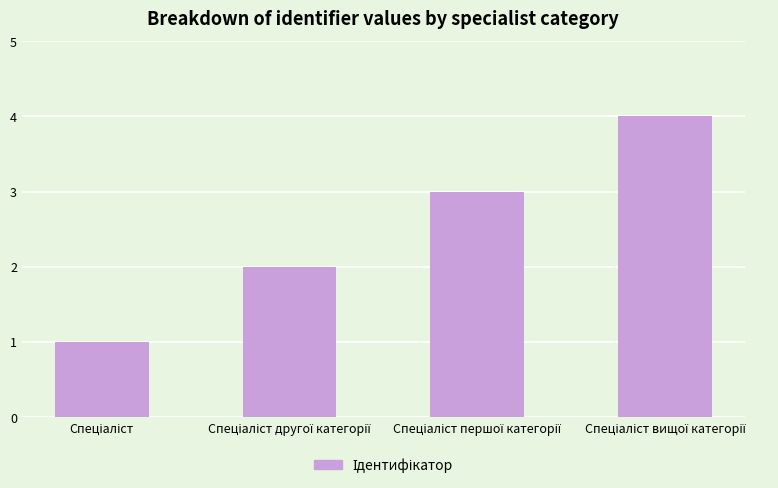

What is the sum of all values?

10